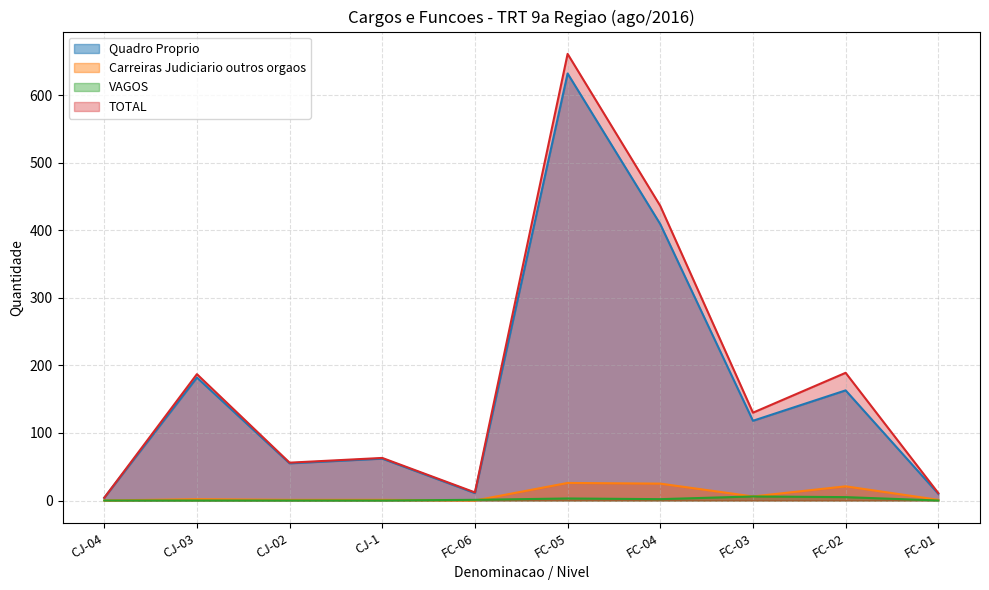

True or false: Quadro Proprio and Carreiras Judiciario outros orgaos cross at least once.

False